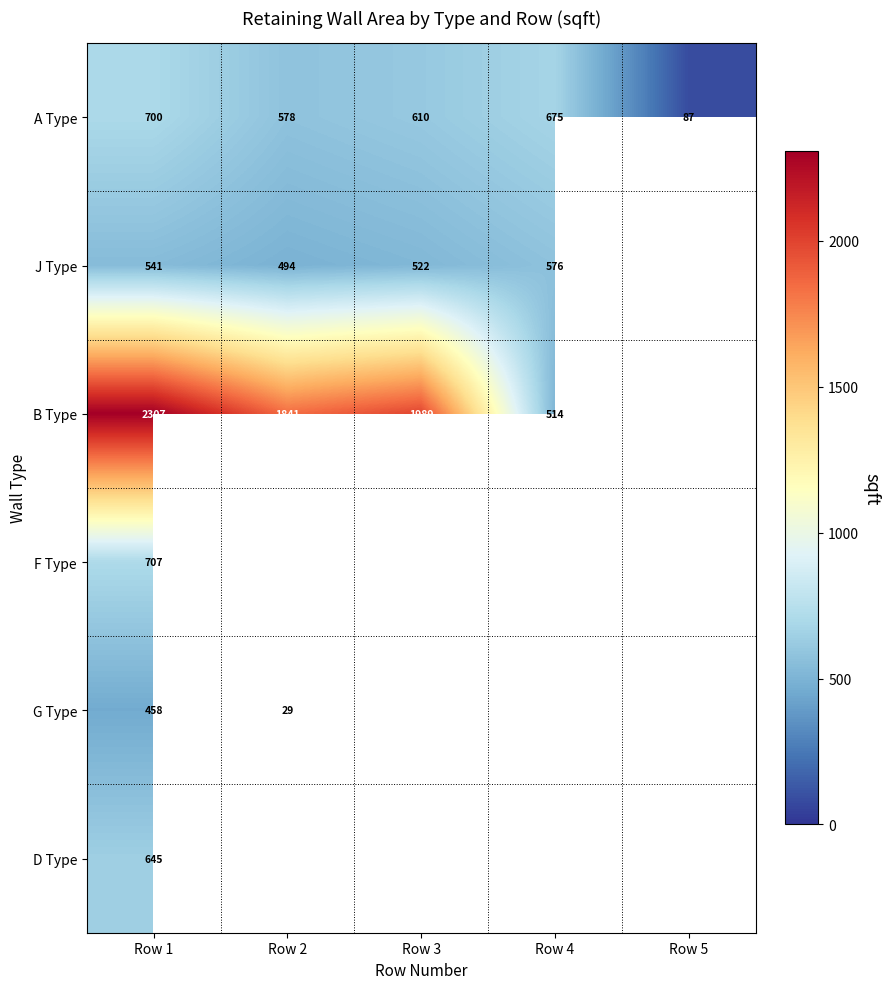

How many positive values does the B Type series have?

4